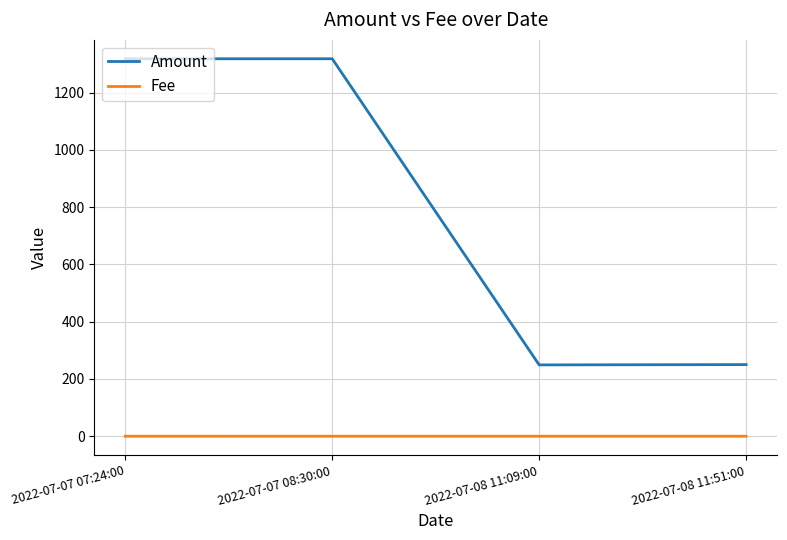

Does the chart have visible grid lines?

Yes